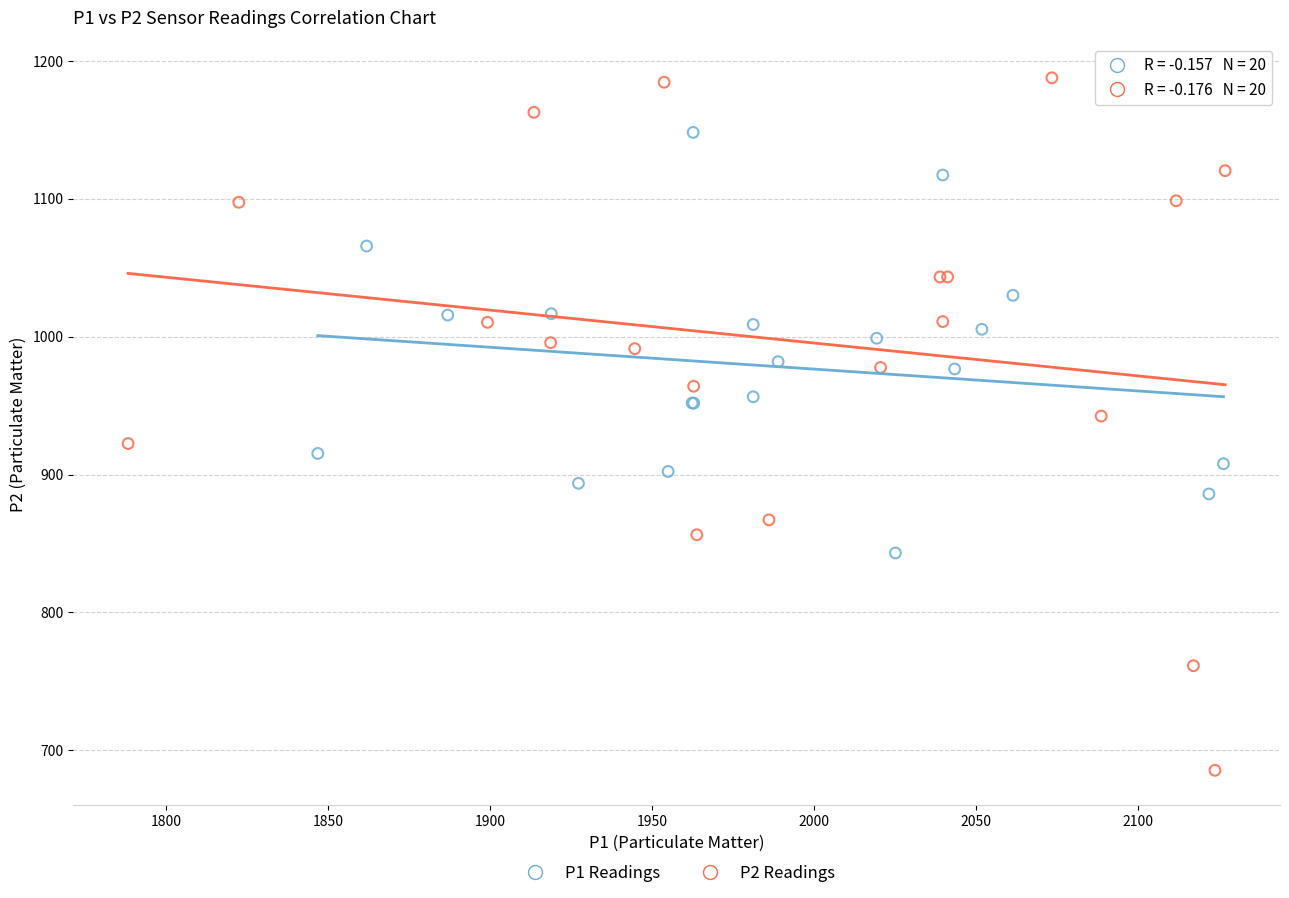

Which series contains the highest Y value?

P2 Readings